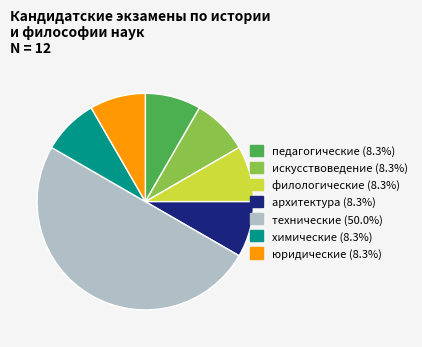

Does химические account for over 50% of the chart?

No